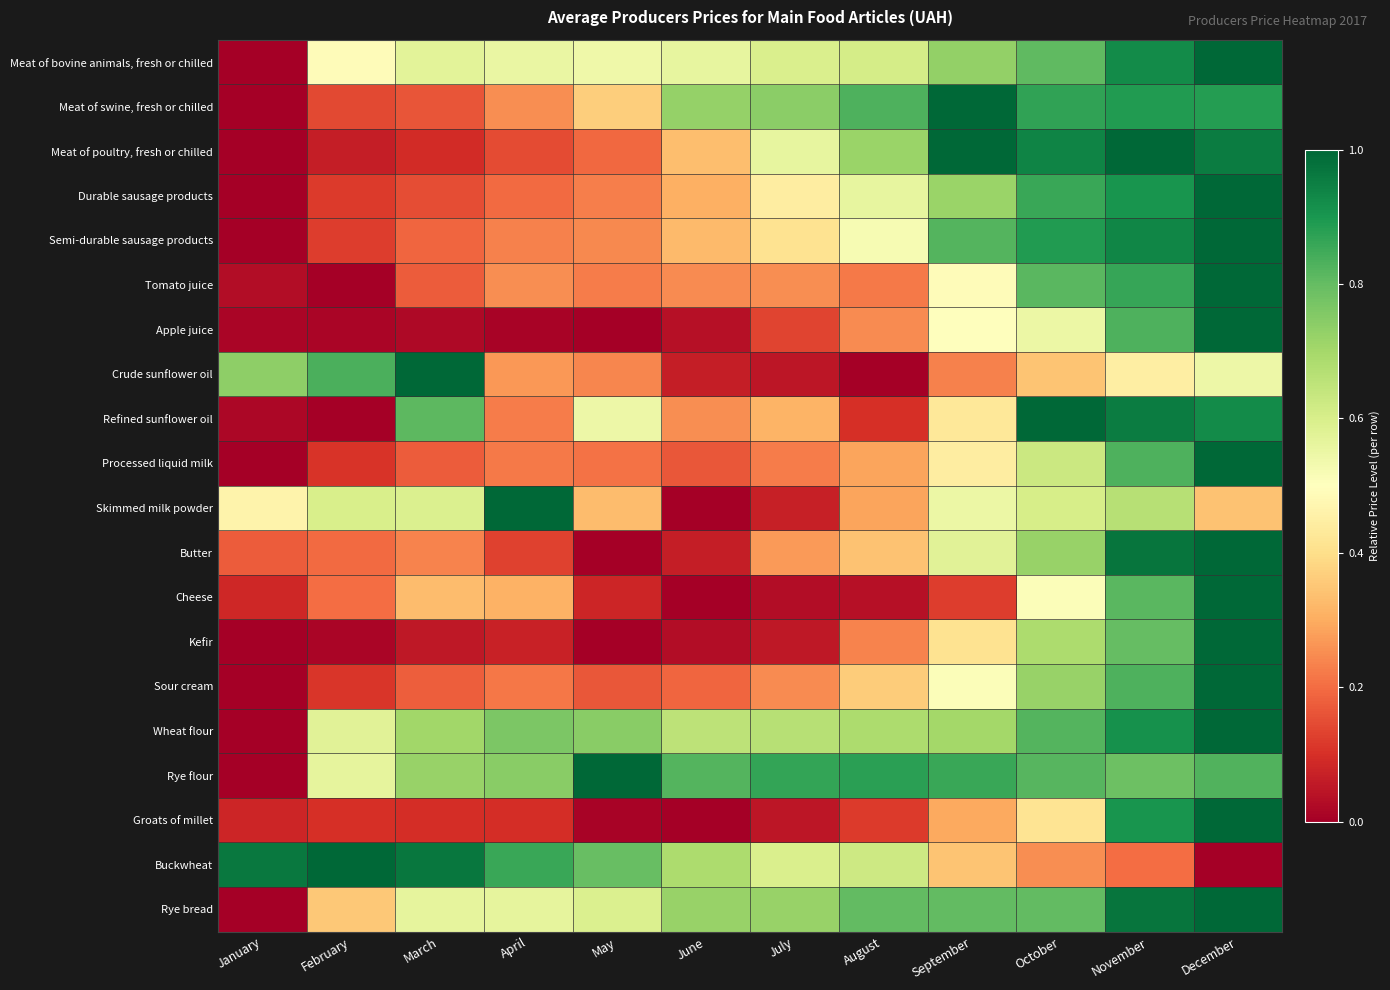

At which category is the sum across all series the highest?

December